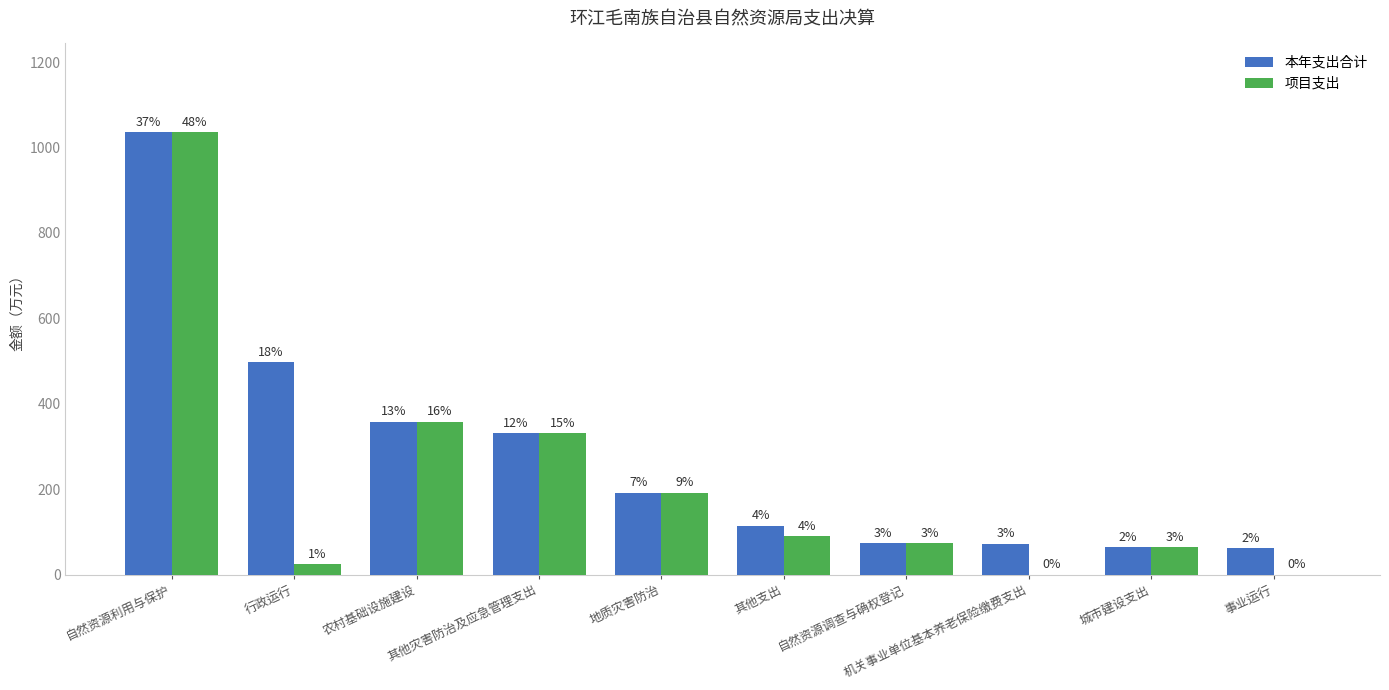

What are all the series names shown in the legend?

本年支出合计, 项目支出